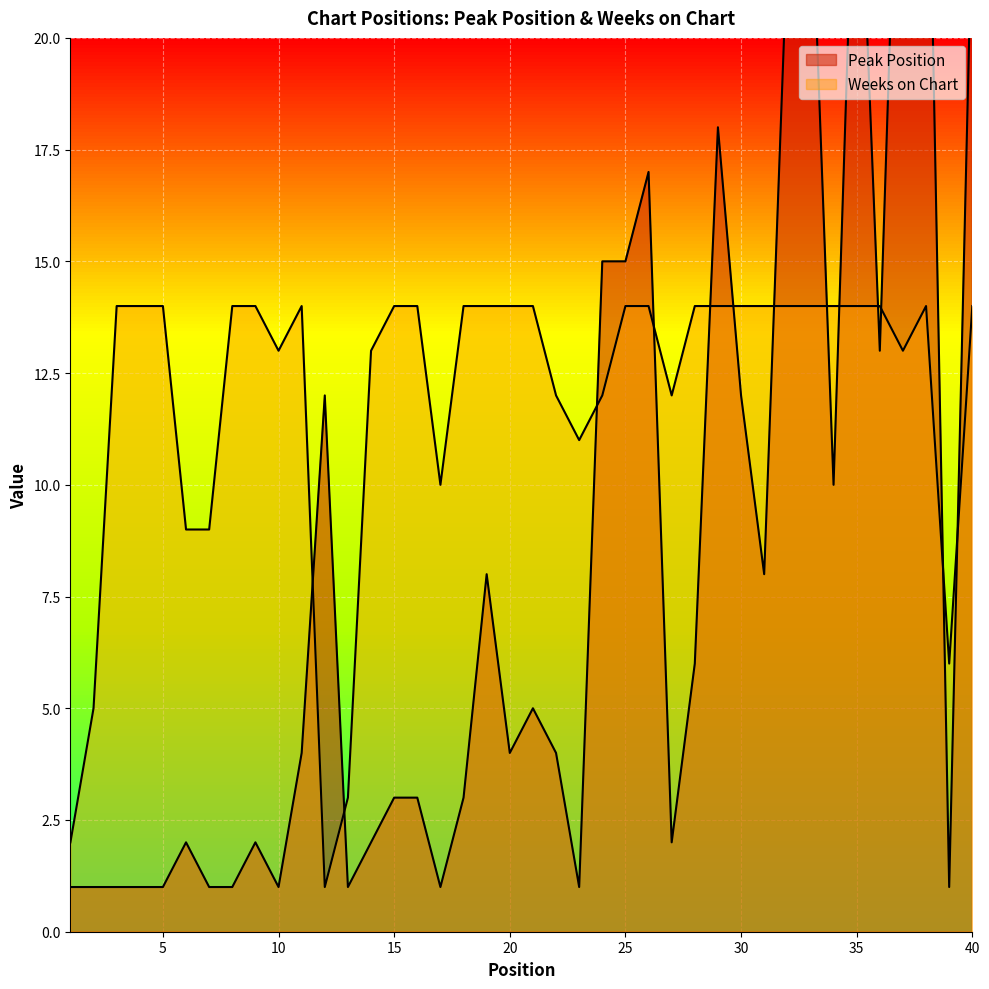

Which series has the widest spread of values?

Peak Position